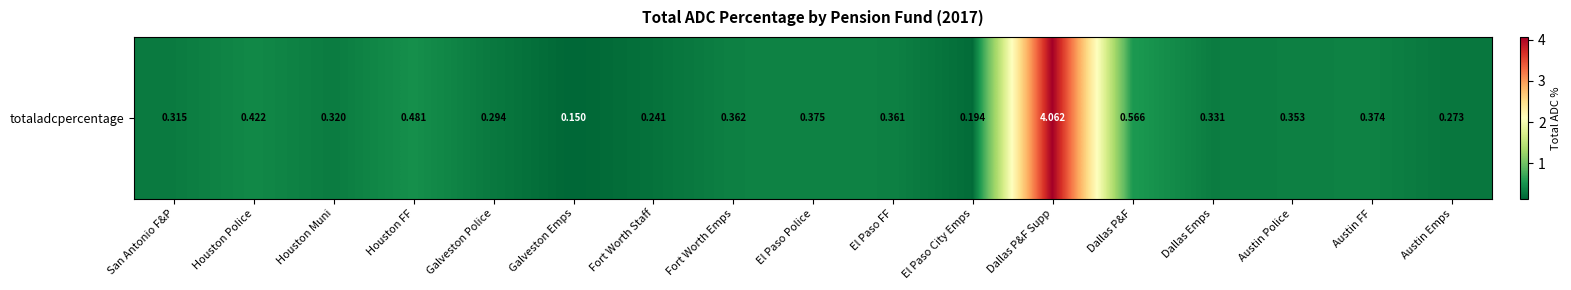

What is the maximum value shown in the chart?

4.1